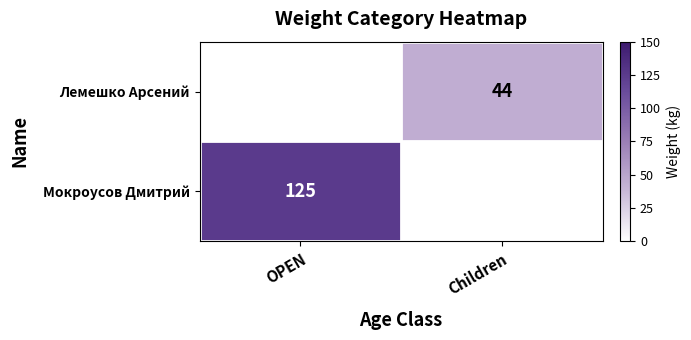

Is it true that Мокроусов Дмитрий equals 125 at OPEN?

True